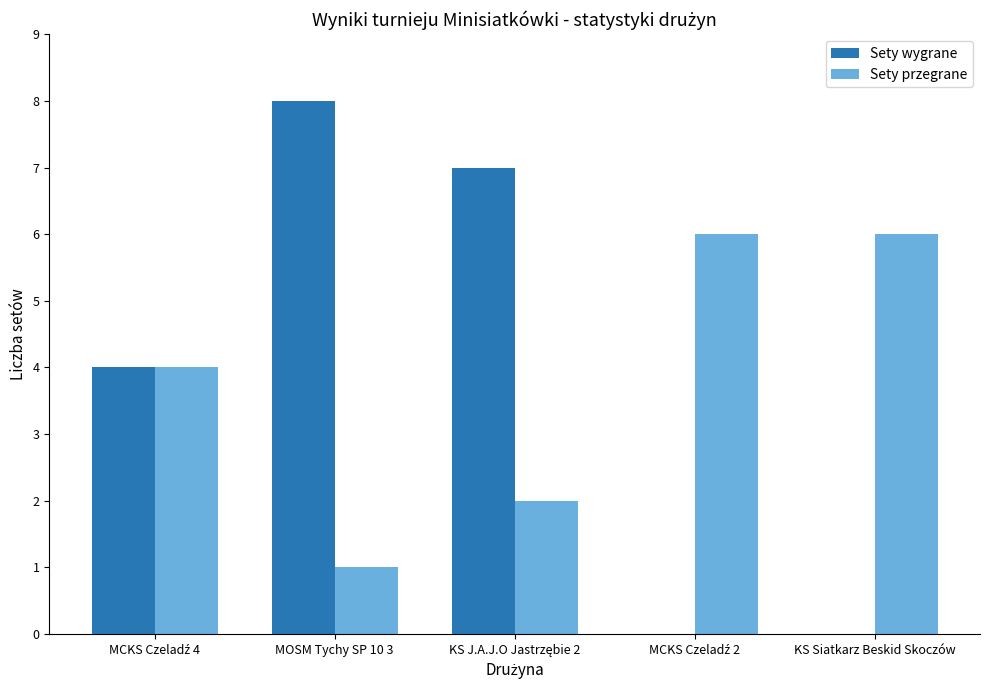

Read the Sety wygrane value at MOSM Tychy SP 10 3.

8